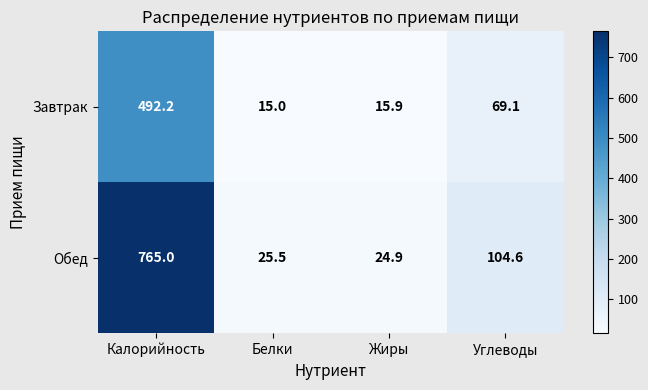

How many data points does each series have?

4